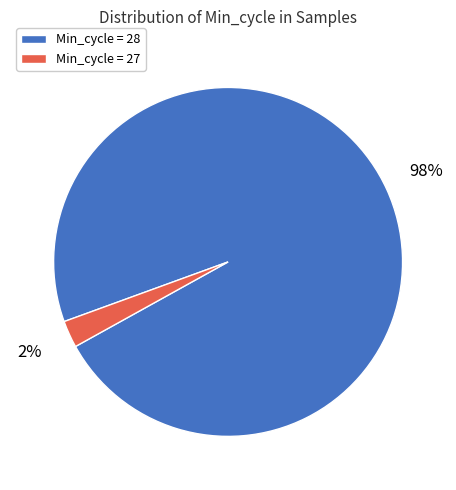

To the nearest percent, what is the average slice percentage?

50%